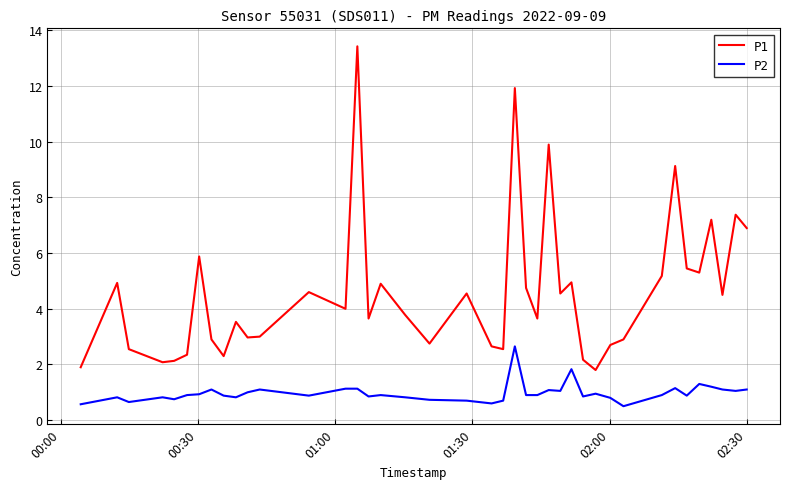

Rank the series by their maximum value, from highest to lowest.

P1, P2